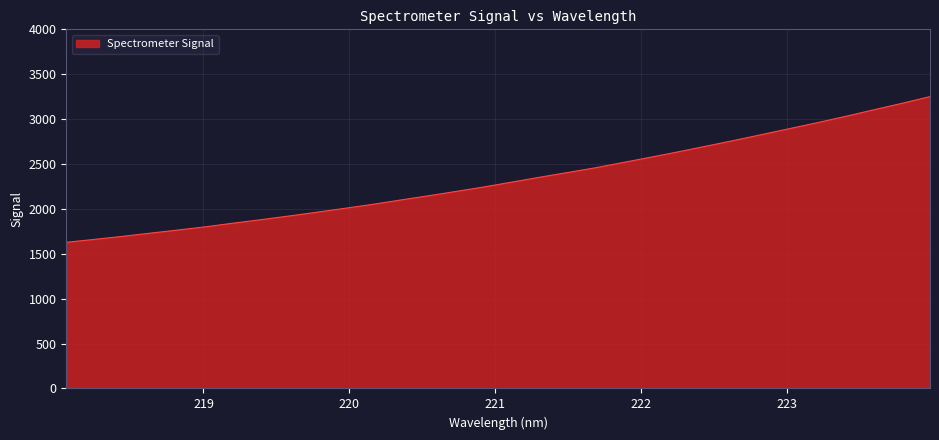

What is the greatest value displayed?

3250.9